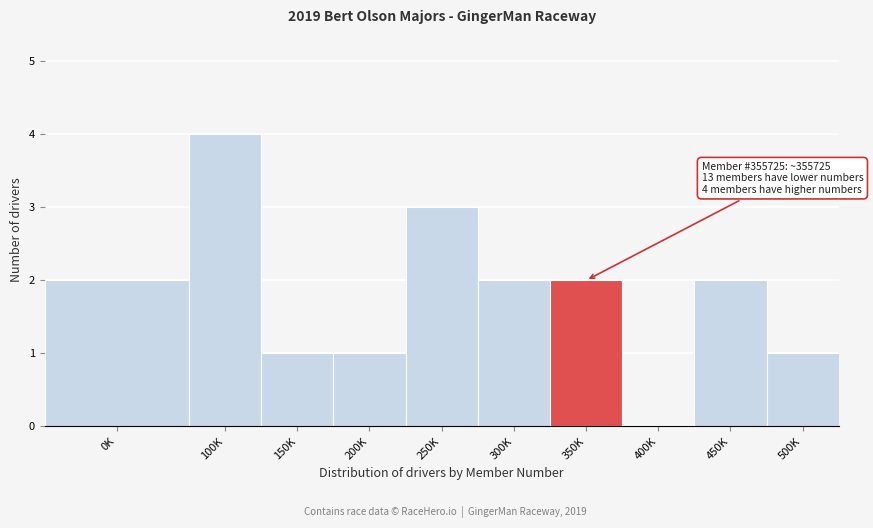

Reading left to right, what are all the values shown in this chart?

0K=2	100K=4	150K=1	200K=1	250K=3	300K=2	350K=2	400K=0	450K=2	500K=1